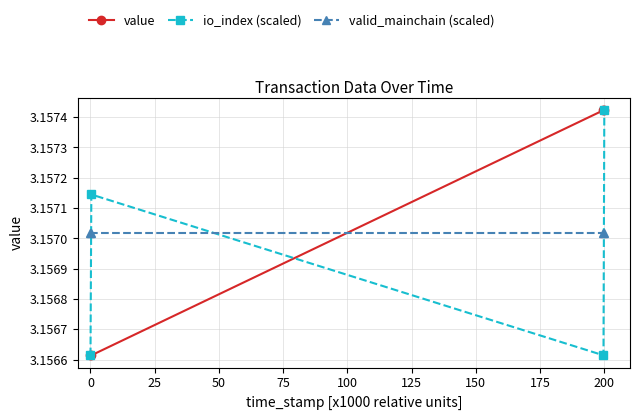

At how many categories does at least one series exceed 3?

4